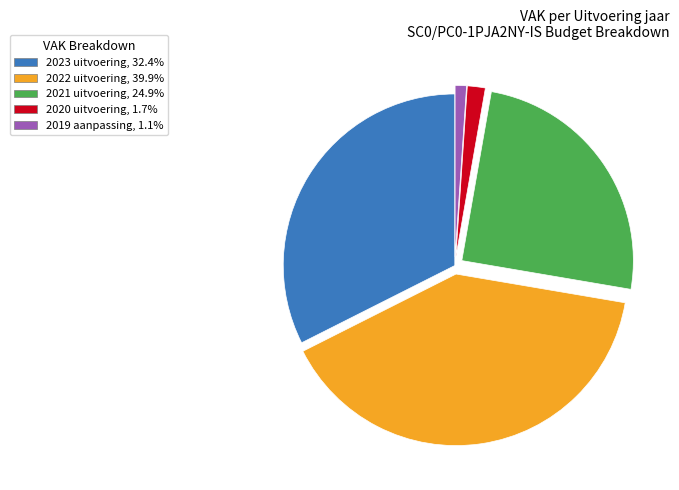

Is there a majority slice in this chart?

No